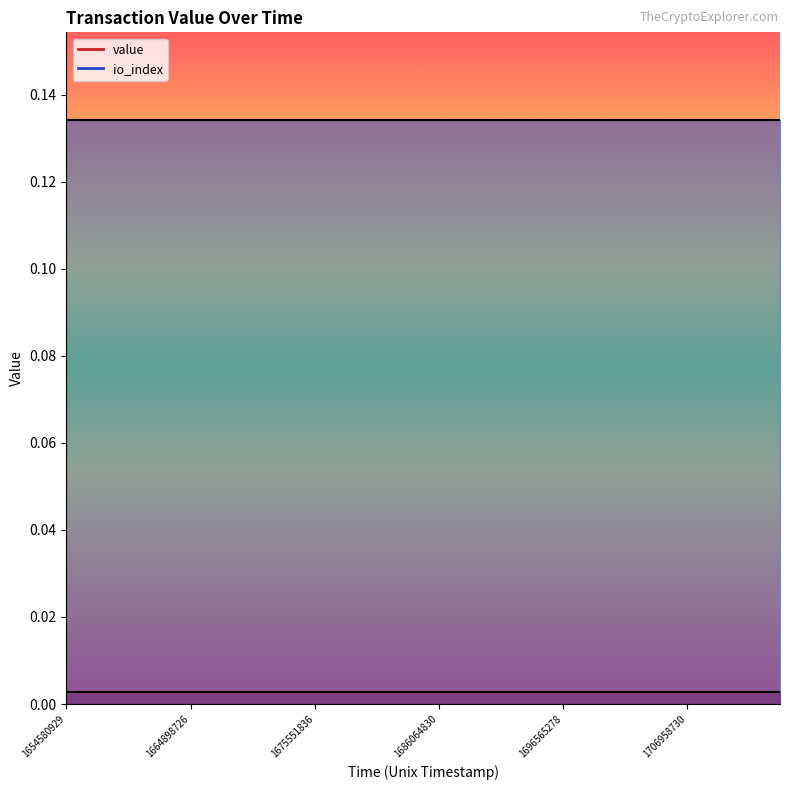

True or false: value_line has a value of 0.0 at 18.

False